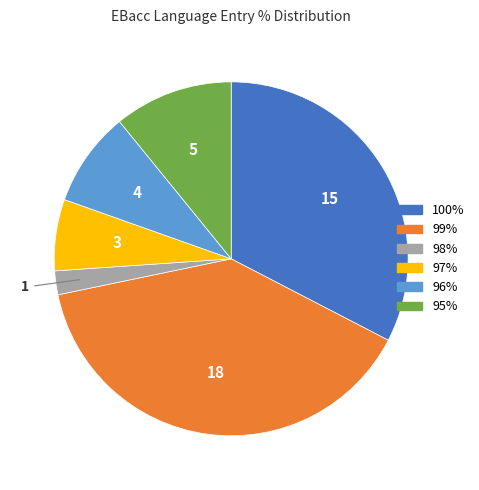

What is the largest slice in the pie chart?

99%